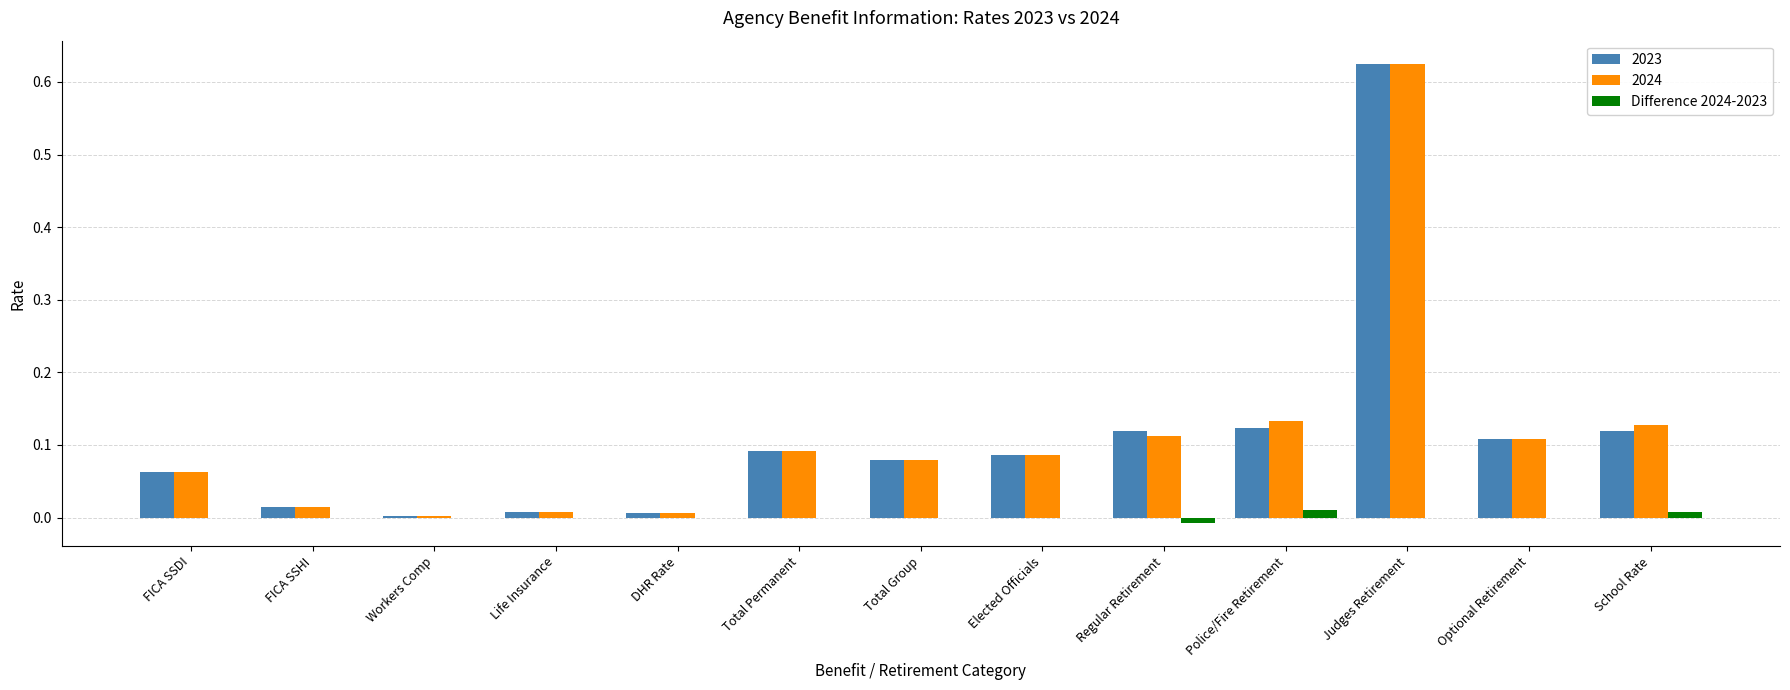

Does the chart contain stacked bars?

No